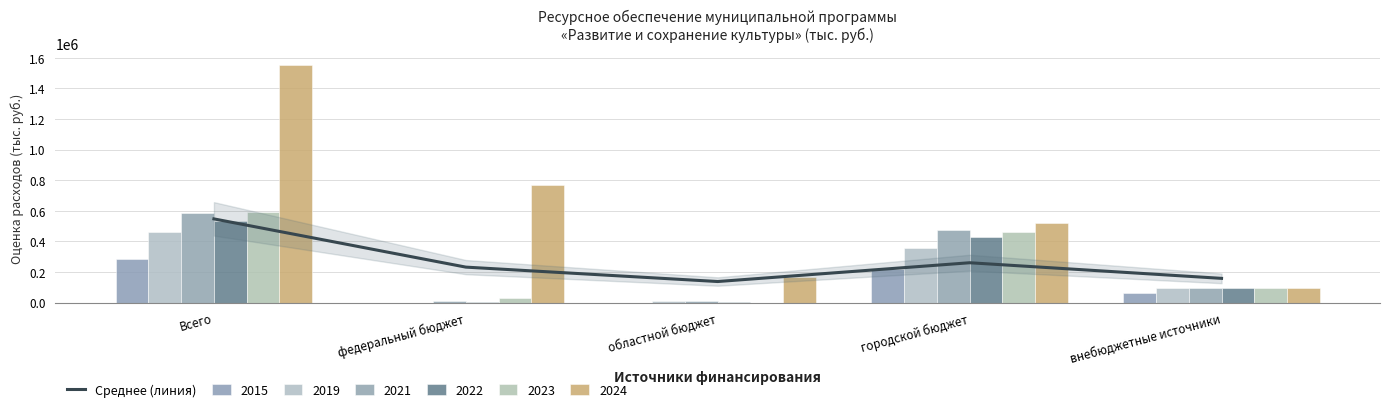

Reading right to left, transcribe all the data shown in this chart.

158131.0	260160.2	137425.4	231593.0	546754.5